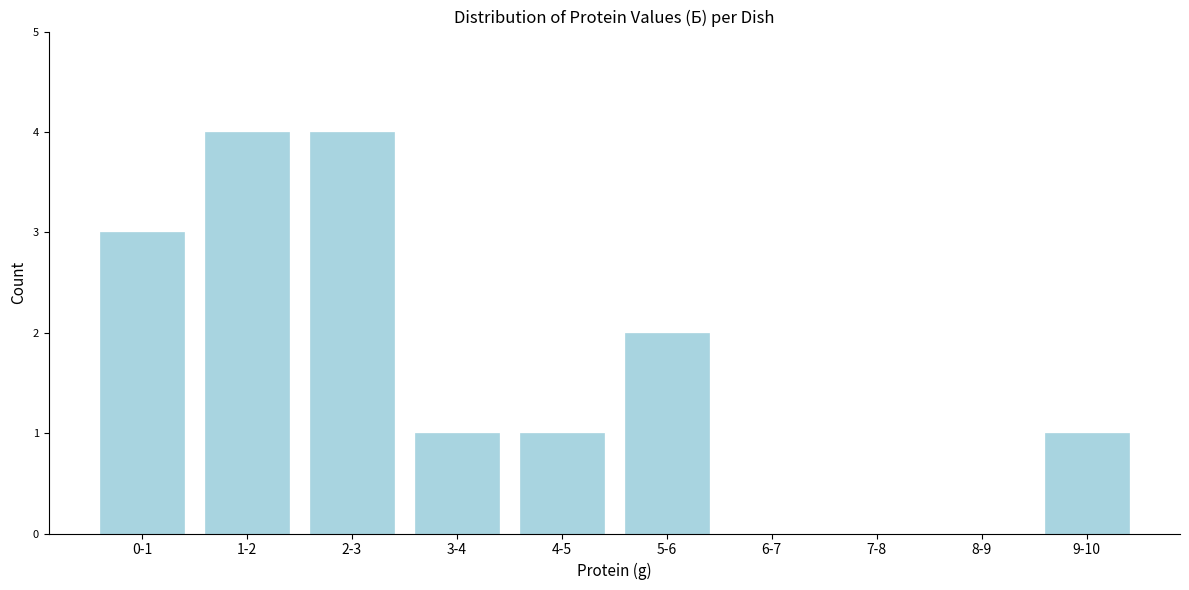

Reading left to right, transcribe all the data shown in this chart.

0-1=3	1-2=4	2-3=4	3-4=1	4-5=1	5-6=2	6-7=0	7-8=0	8-9=0	9-10=1